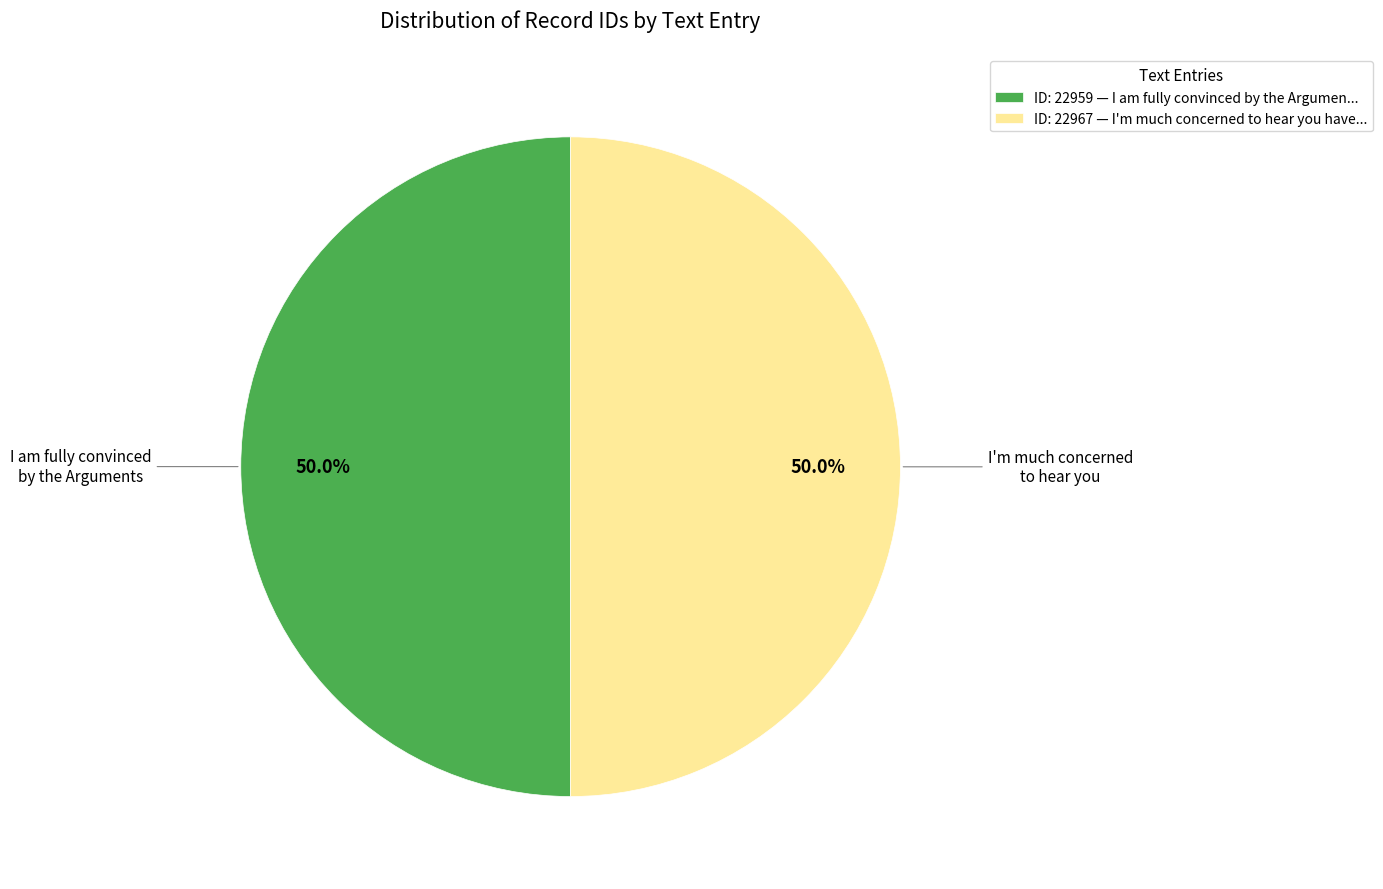

Is the sum of ID: 22967 — I'm much concerned to hear you have... and ID: 22959 — I am fully convinced by the Argumen... greater than half?

Yes